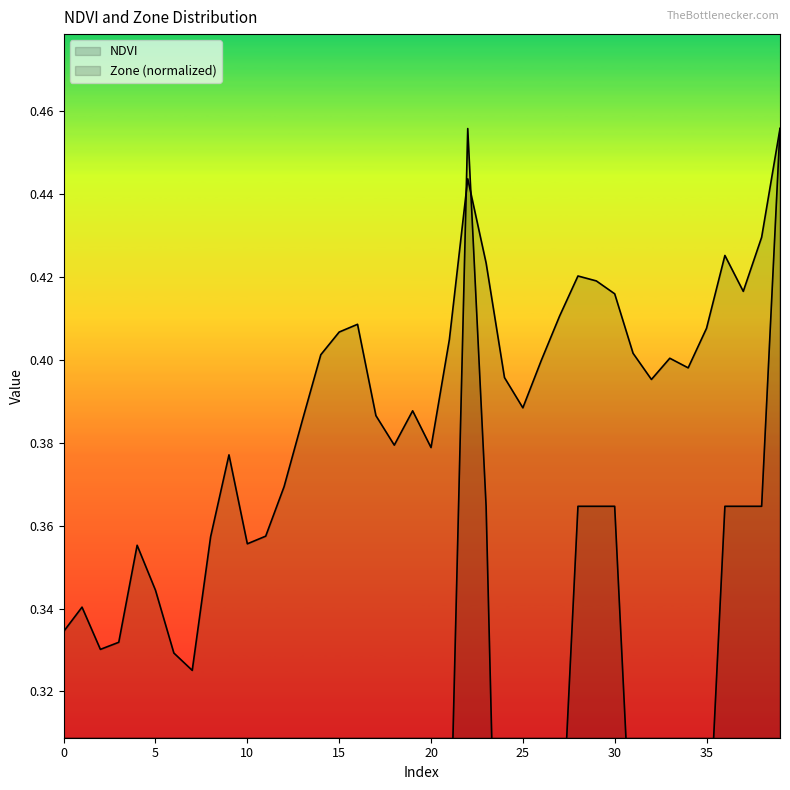

At 33, list the series in order from smallest to largest.

Zone, NDVI